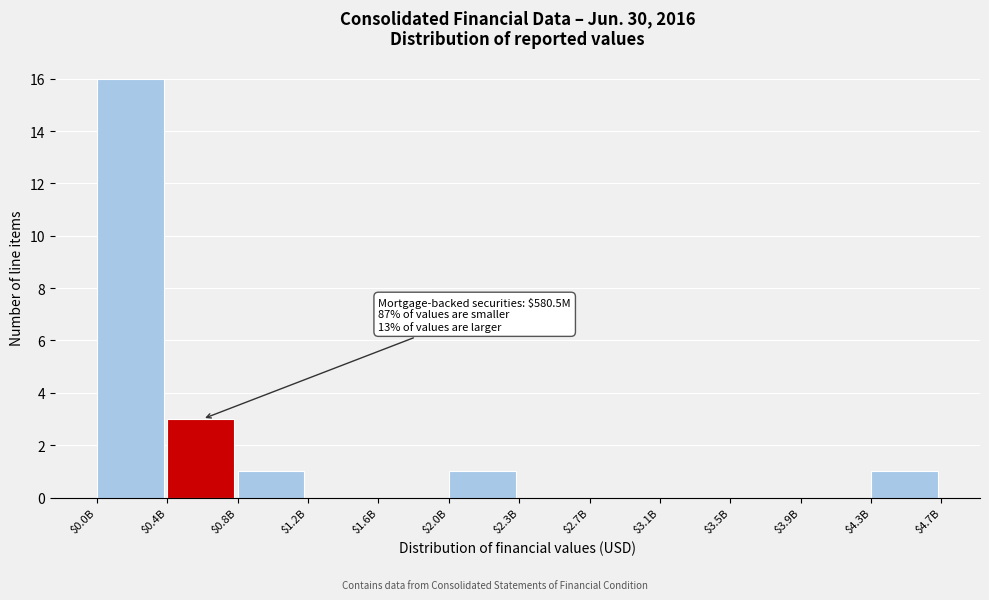

Which label corresponds to the largest value in the chart?

$0.0B